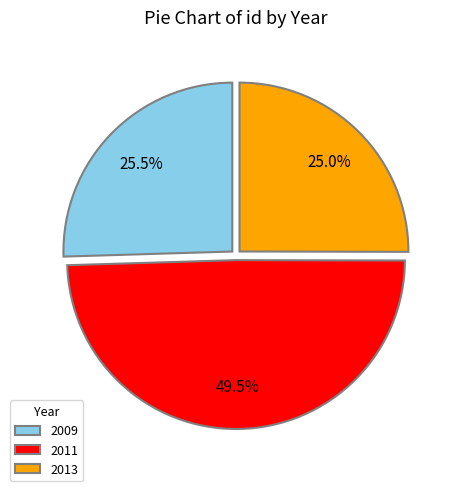

What is the largest slice in the pie chart?

2011